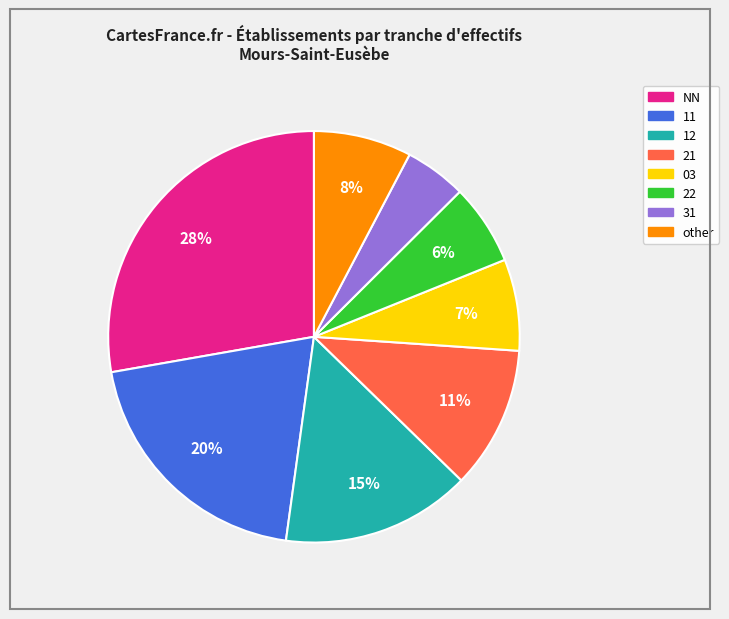

To the nearest percent, what is the difference between the largest and smallest slice percentages?

23%